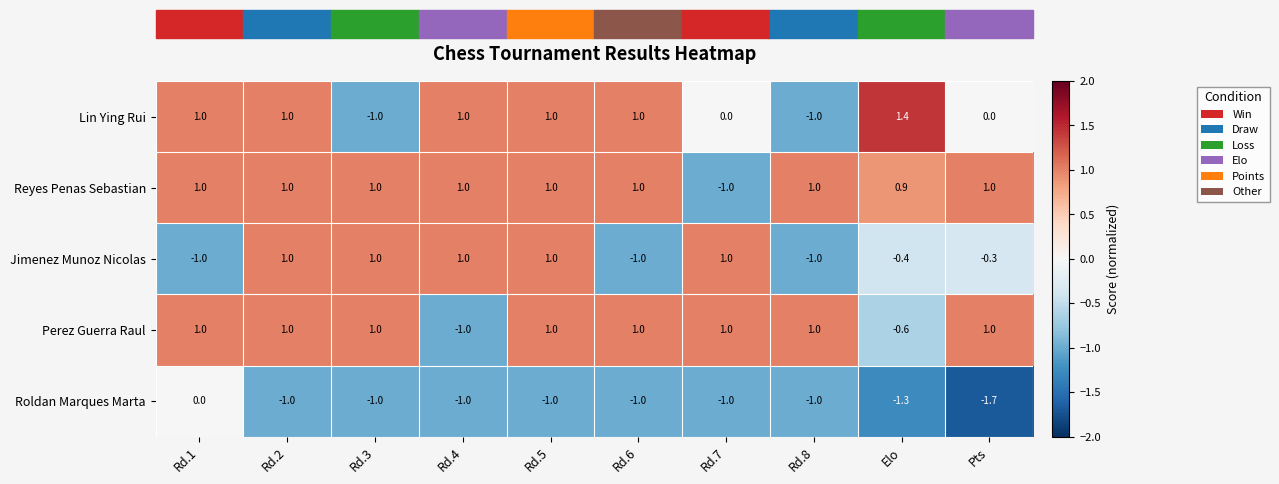

What is the maximum value shown in the chart?

1.4